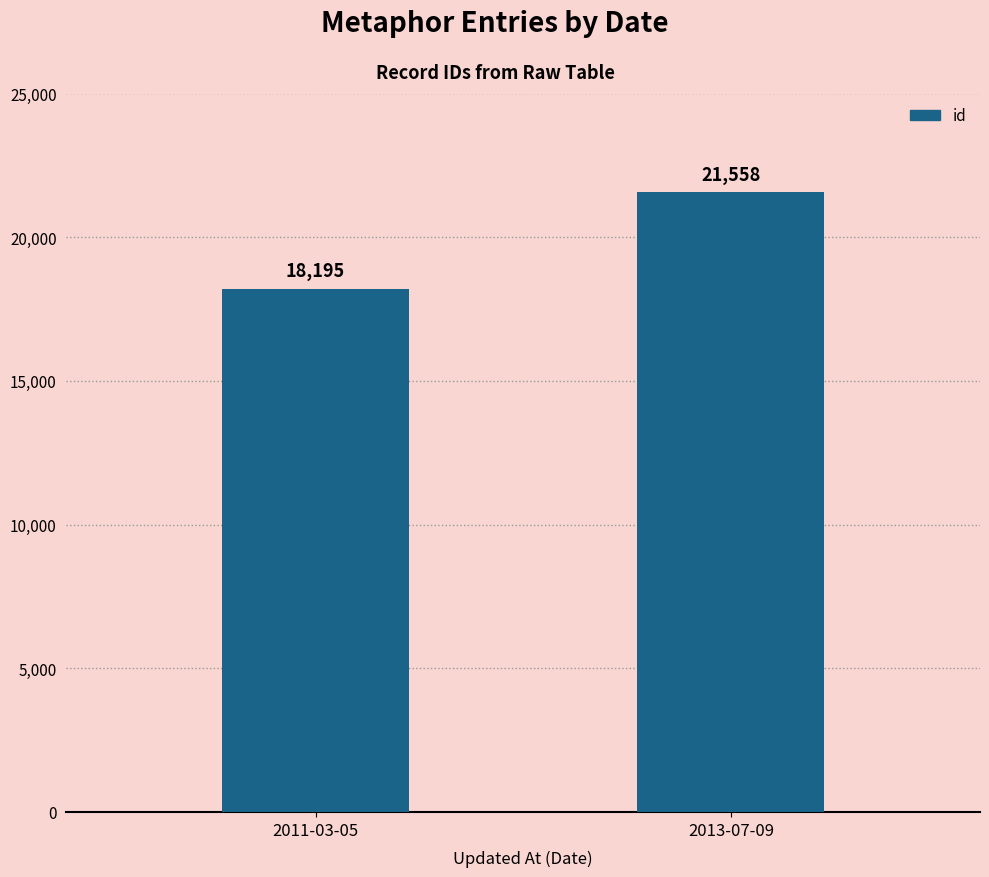

Where is the data nearest to the value 19876?

2011-03-05